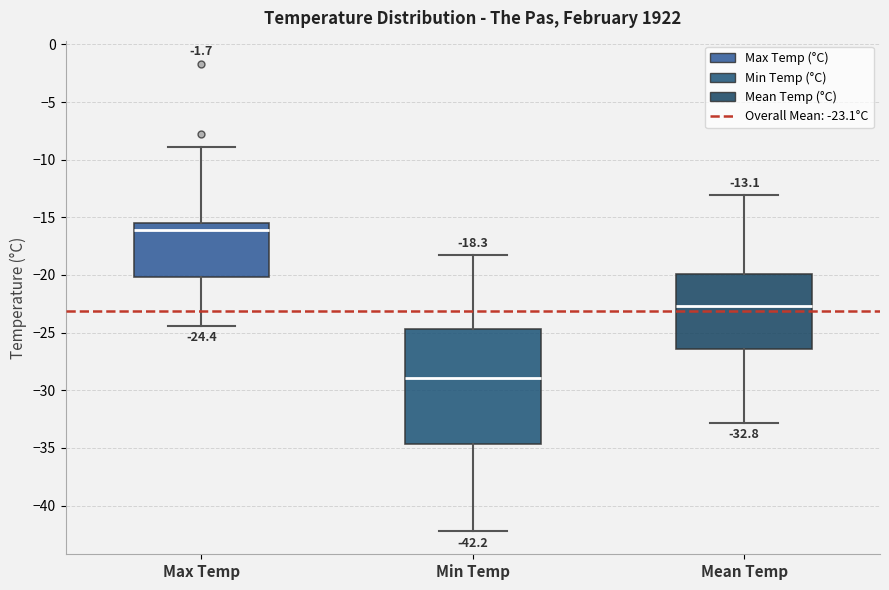

Which box's median line is the lowest?

Min Temp